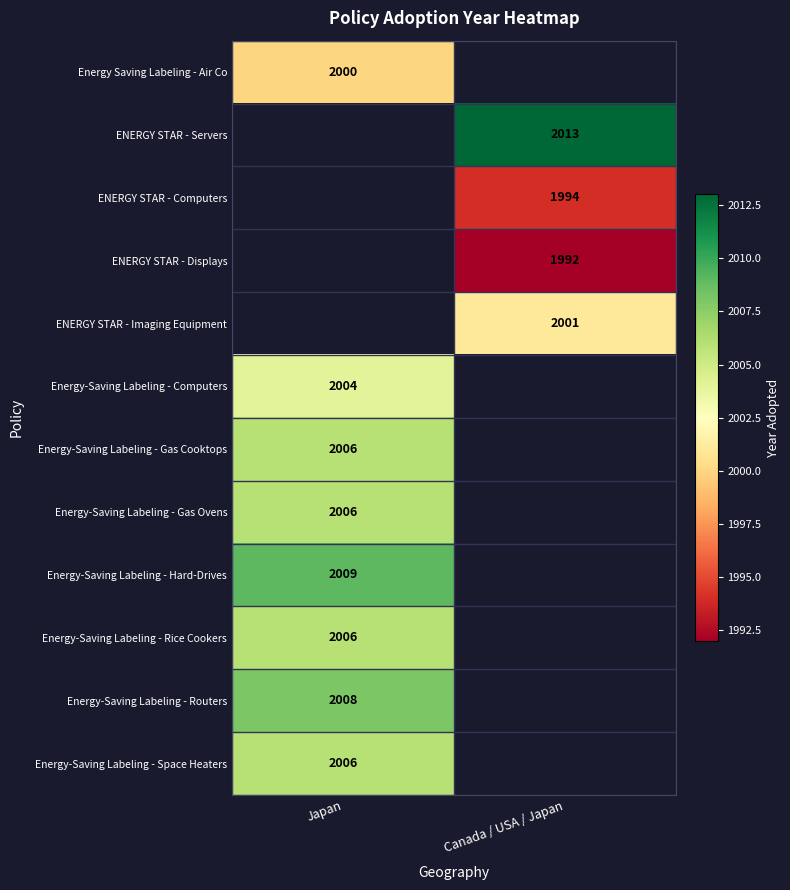

The value of Energy-Saving Labeling - Gas Ovens at Japan is 2006. True or false?

True